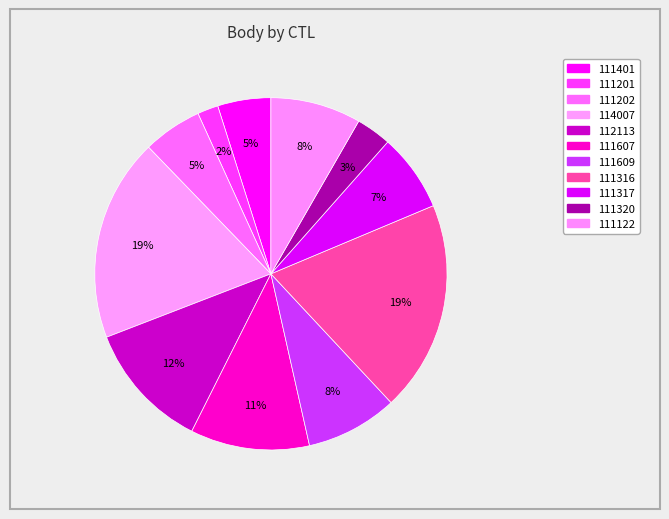

What percentage is the 111316 slice, to the nearest percent?

19%